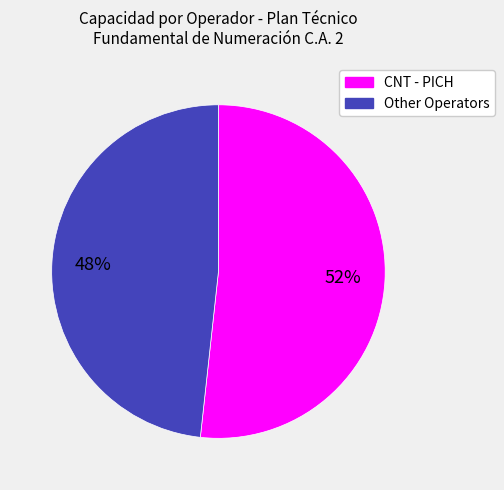

How many slices are in this pie chart?

2